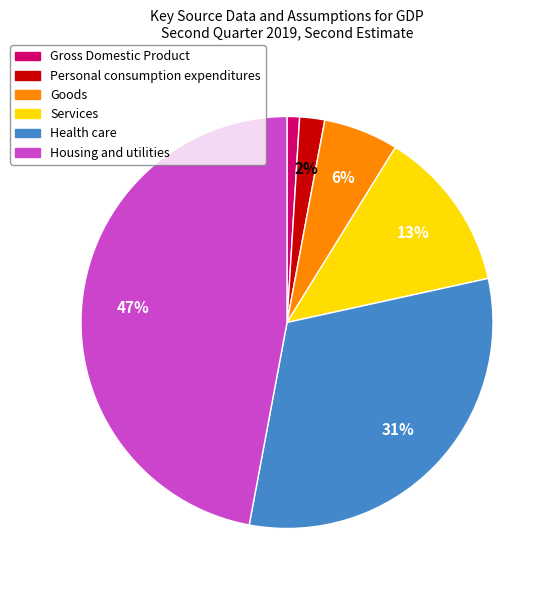

What is the largest slice in the pie chart?

Housing and utilities